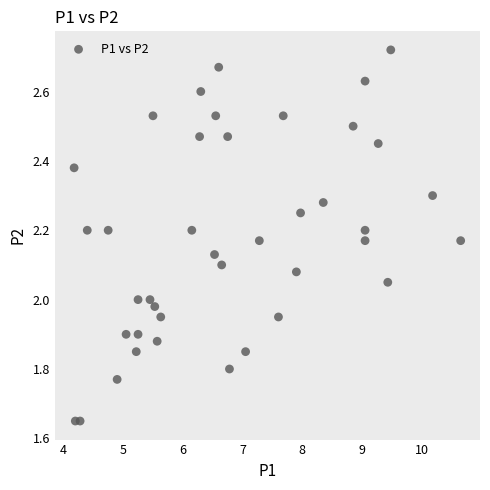

What is the range of X values (max minus min)?

6.5